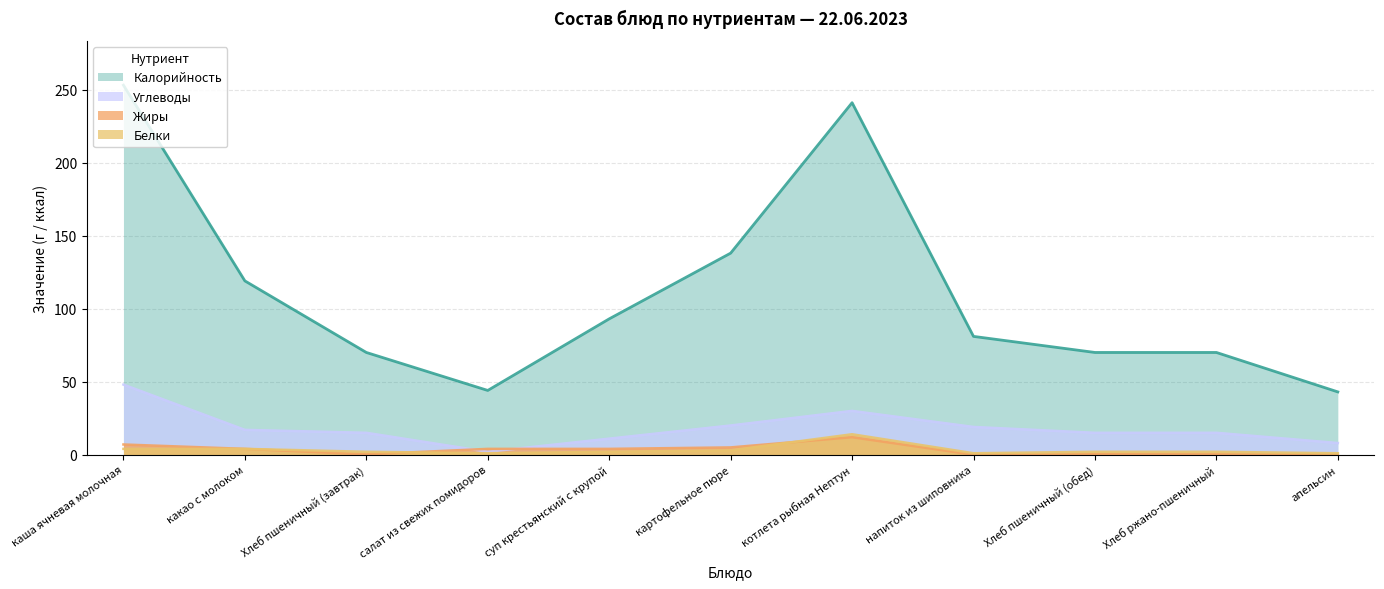

At Хлеб ржано-пшеничный, list the series in order from largest to smallest.

Калорийность, Углеводы, Белки, Жиры